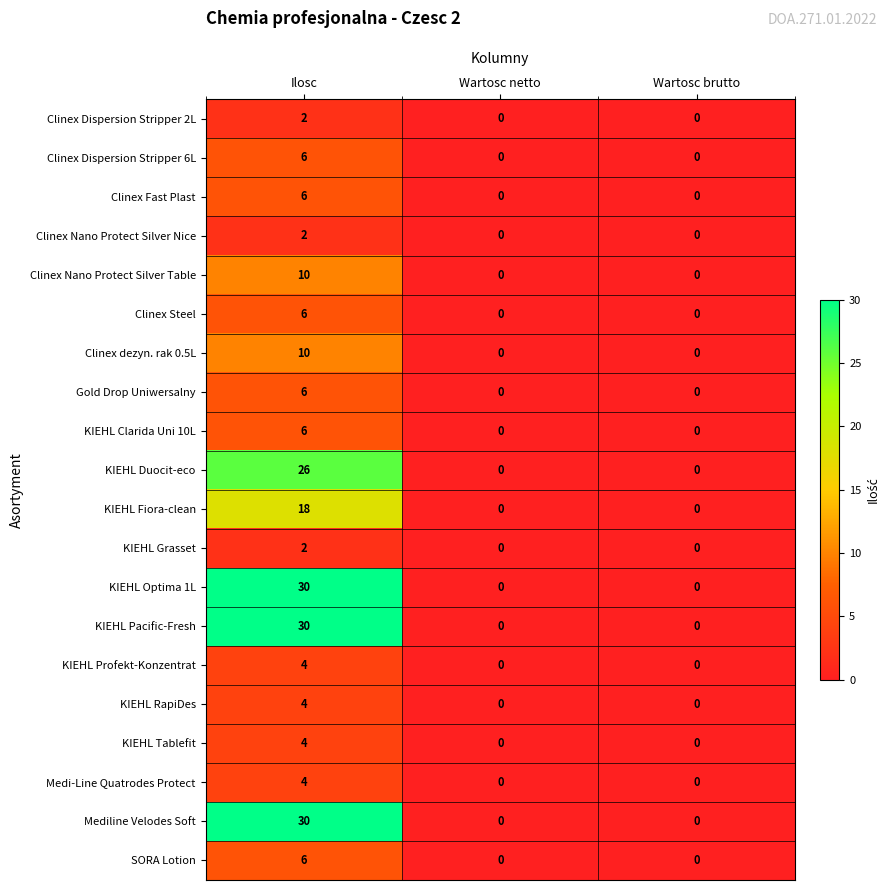

At which category is the sum across all series the highest?

Ilosc